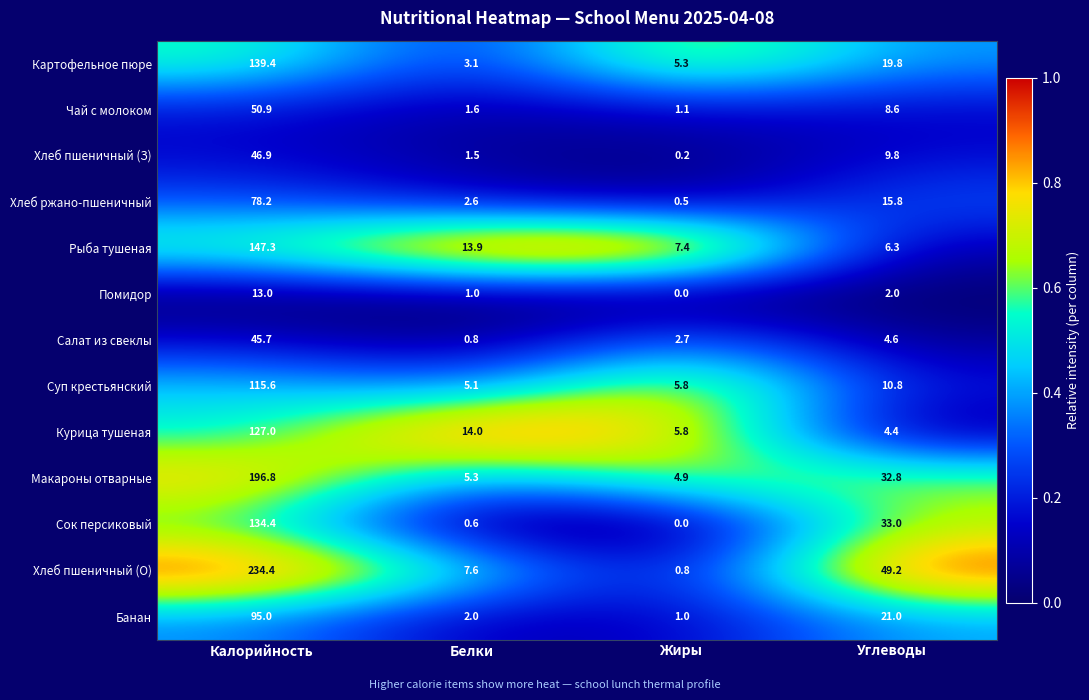

At which label does Хлеб ржано-пшеничный reach its minimum?

Жиры